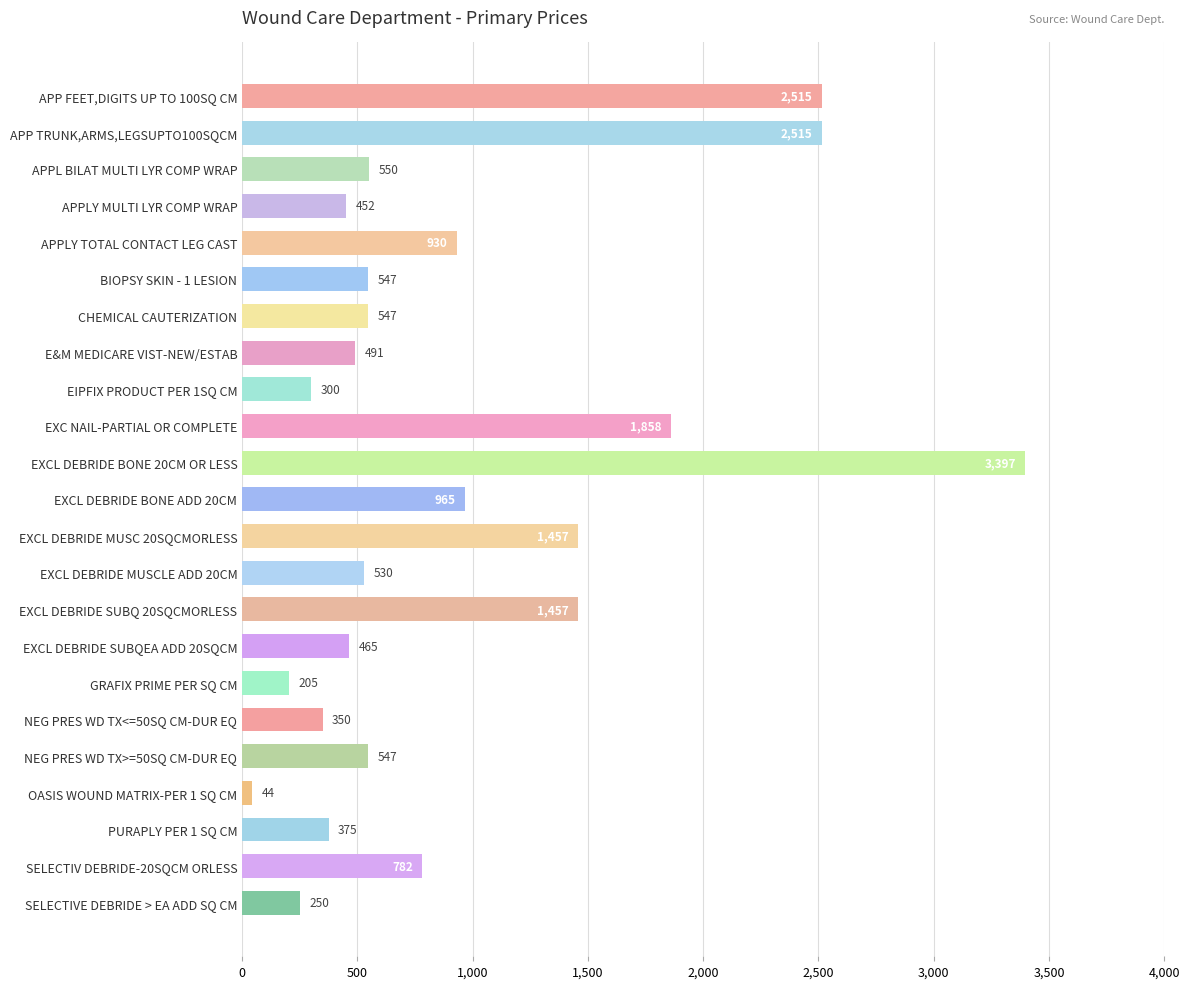

At which category does the chart reach its peak across all series?

EXCL DEBRIDE BONE 20CM OR LESS